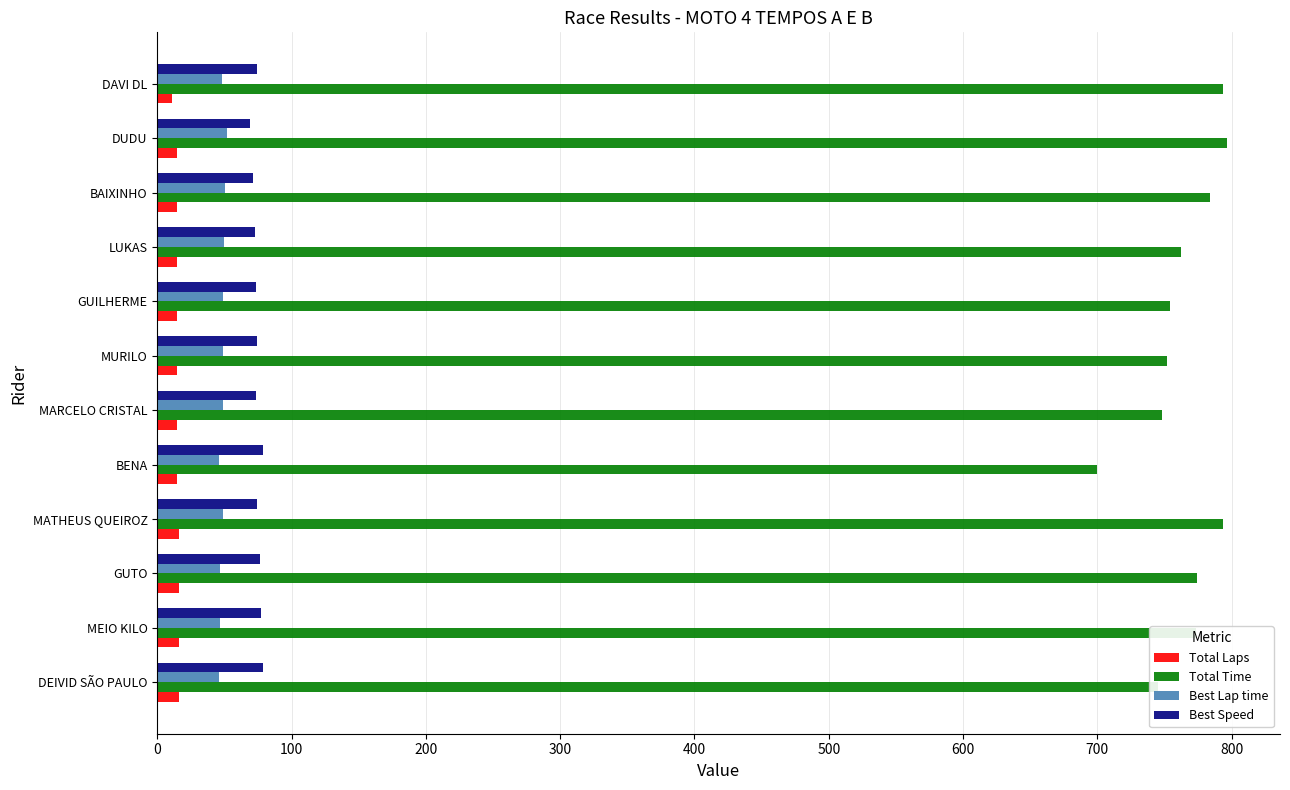

The value of Total Time at DUDU is 1222.7. True or false?

False